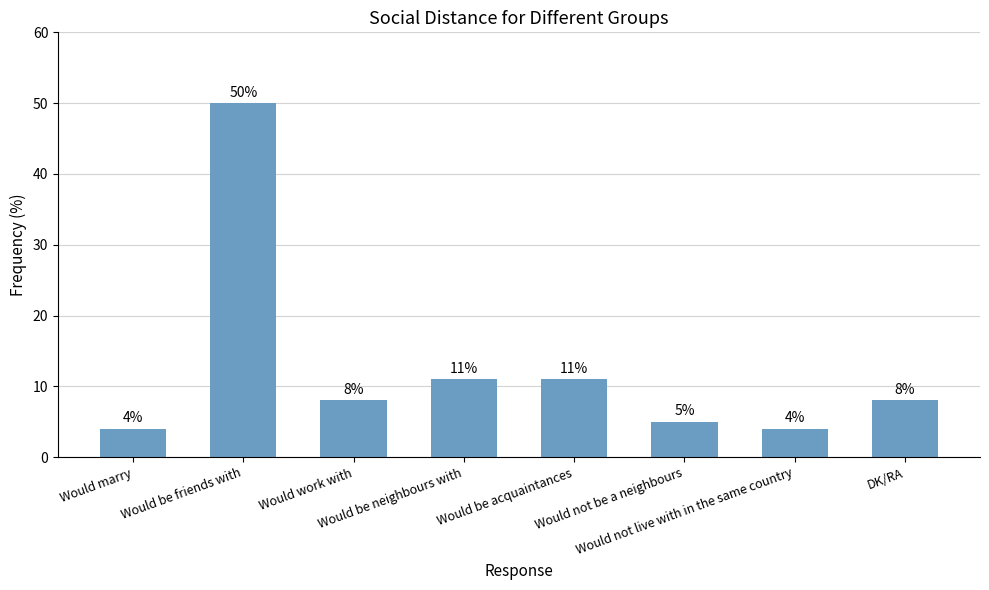

What is the value of the 3rd bar from the left?

8